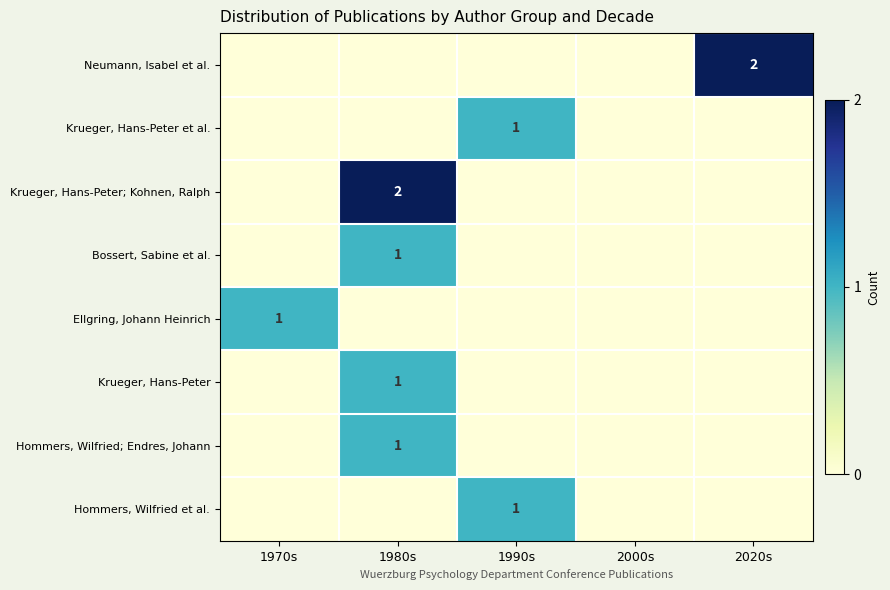

True or false: Neumann, Isabel et al. has a value of 2 at 2020s.

True